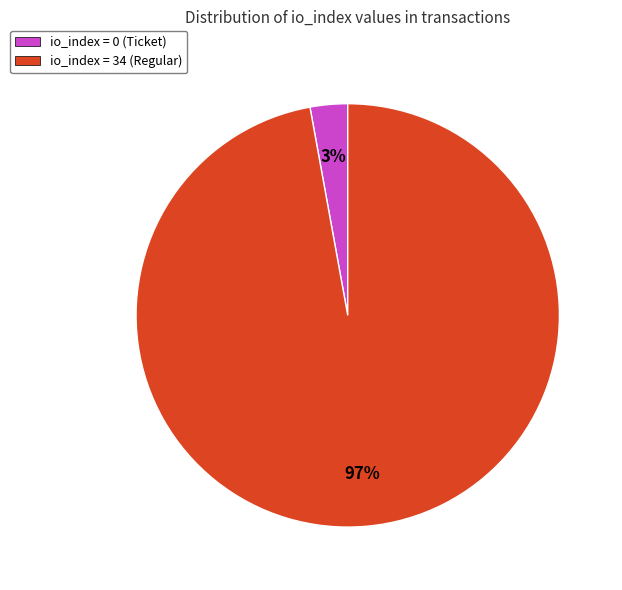

To the nearest percent, what percentage of the pie is io_index = 34 (Regular)?

97%